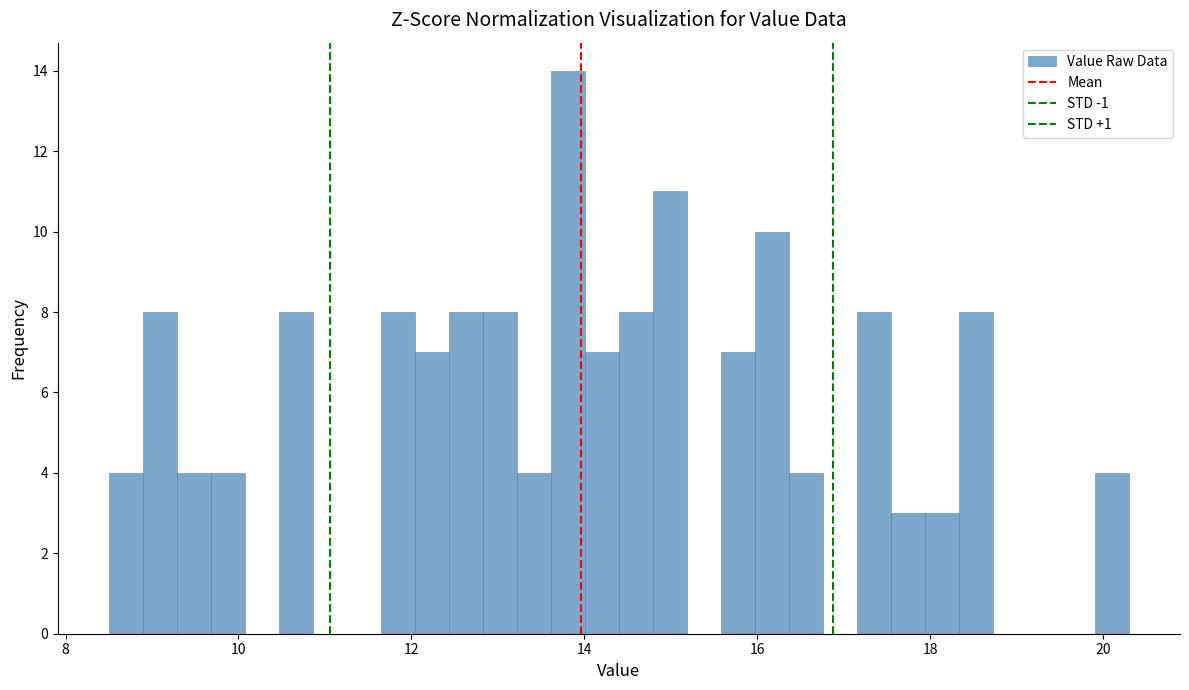

Around what value on the x-axis is the tallest bar? Give the approximate position of its centre, as read against the axis.

13.8